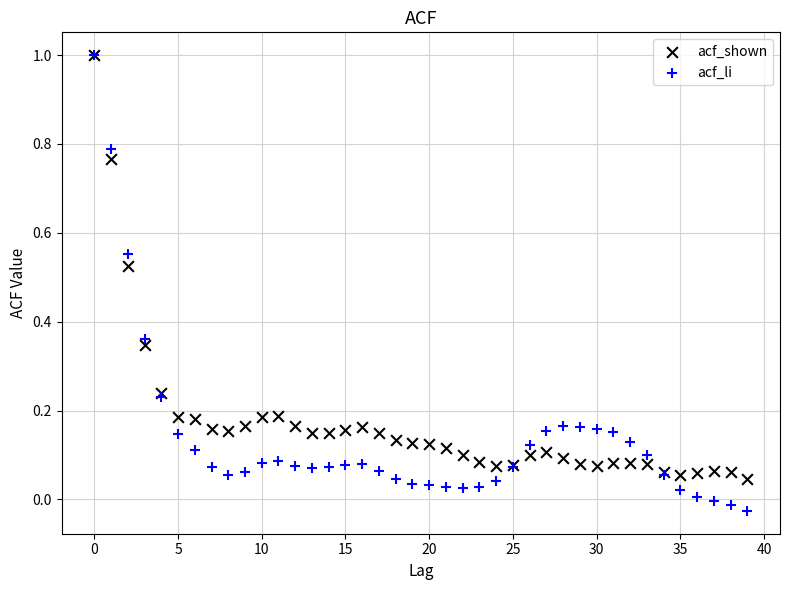

What are all the series names shown in the legend?

acf_shown, acf_li